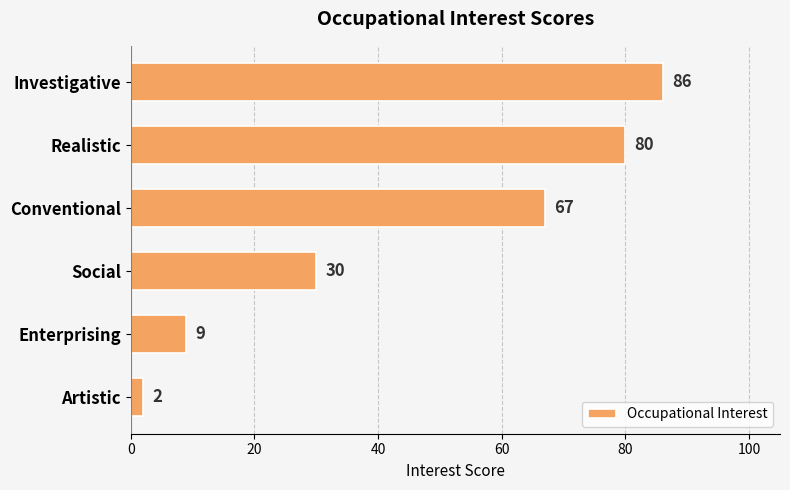

List the labels in order of value, largest first.

Investigative, Realistic, Conventional, Social, Enterprising, Artistic